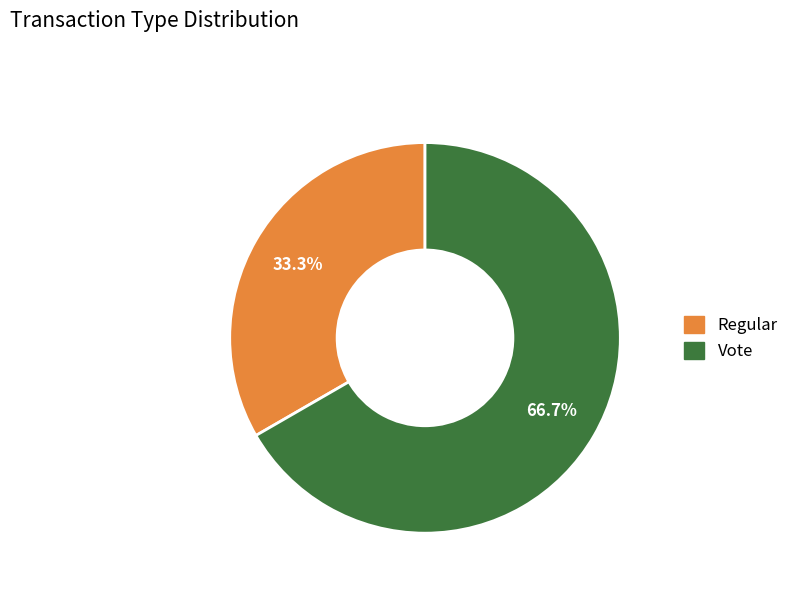

Which category has the smallest portion of the pie?

Regular